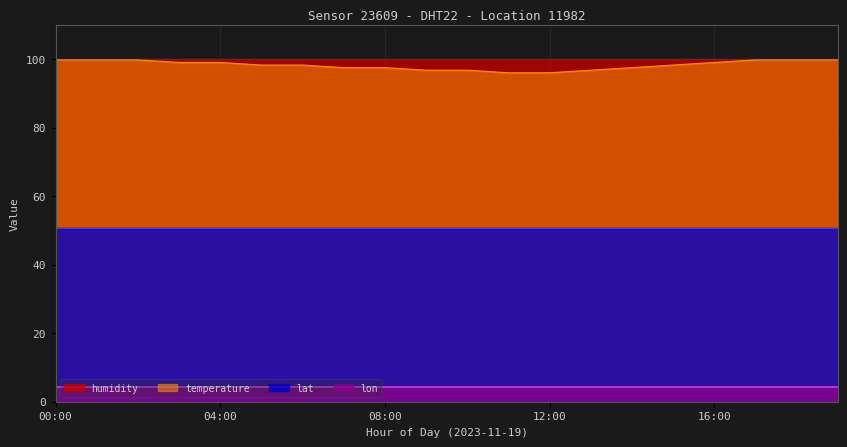

True or false: temperature has a value of 22.8 at 09:00.

False